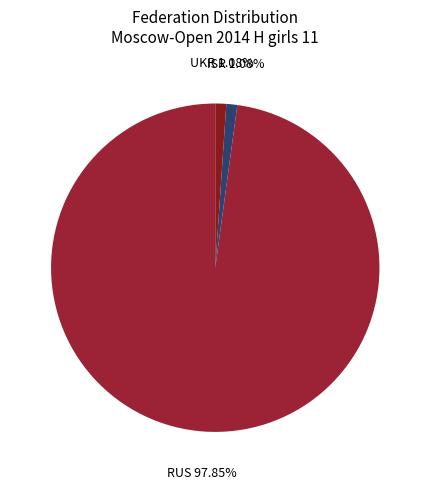

Is the sum of ISR and RUS greater than half?

Yes